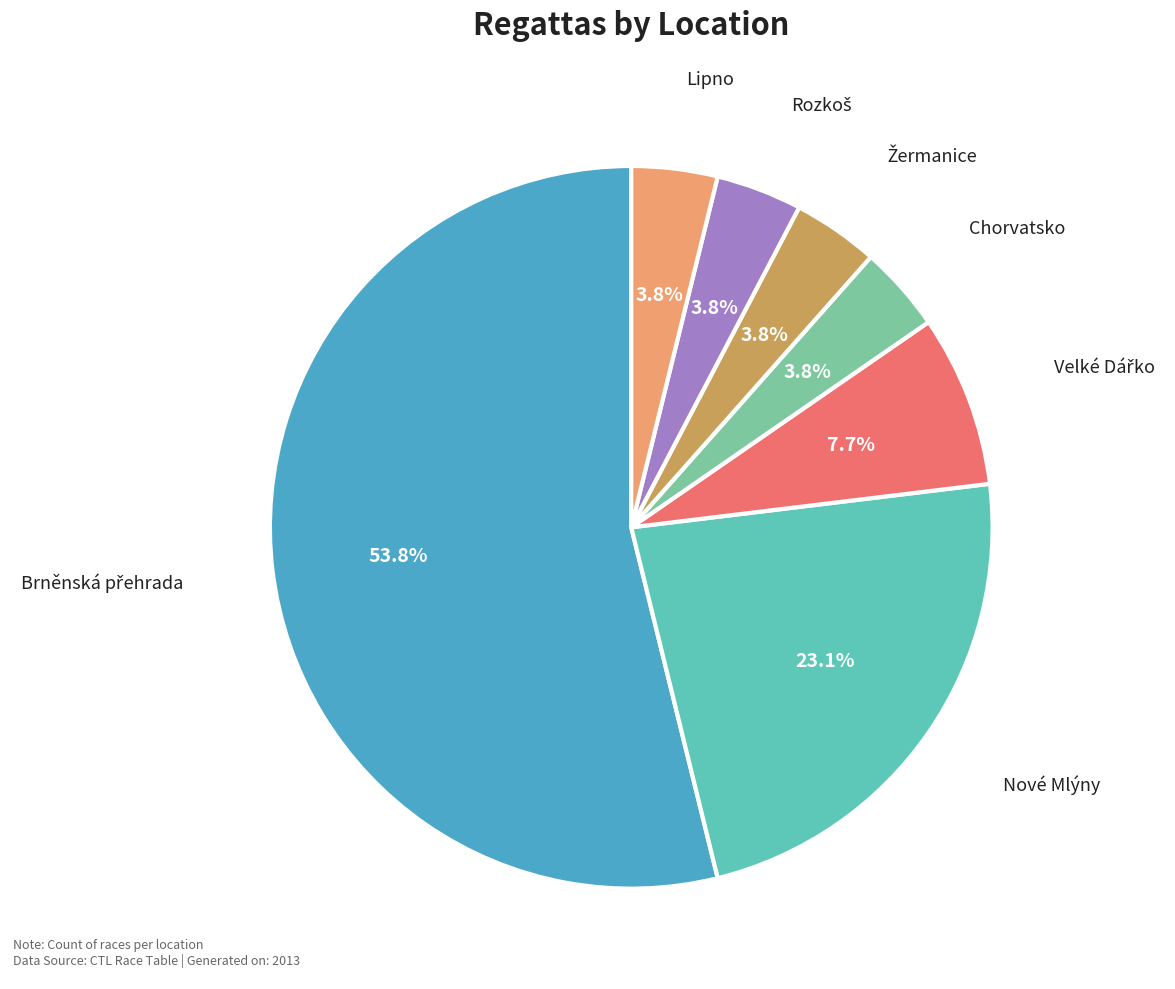

Is there any slice that represents more than half of the pie?

Yes